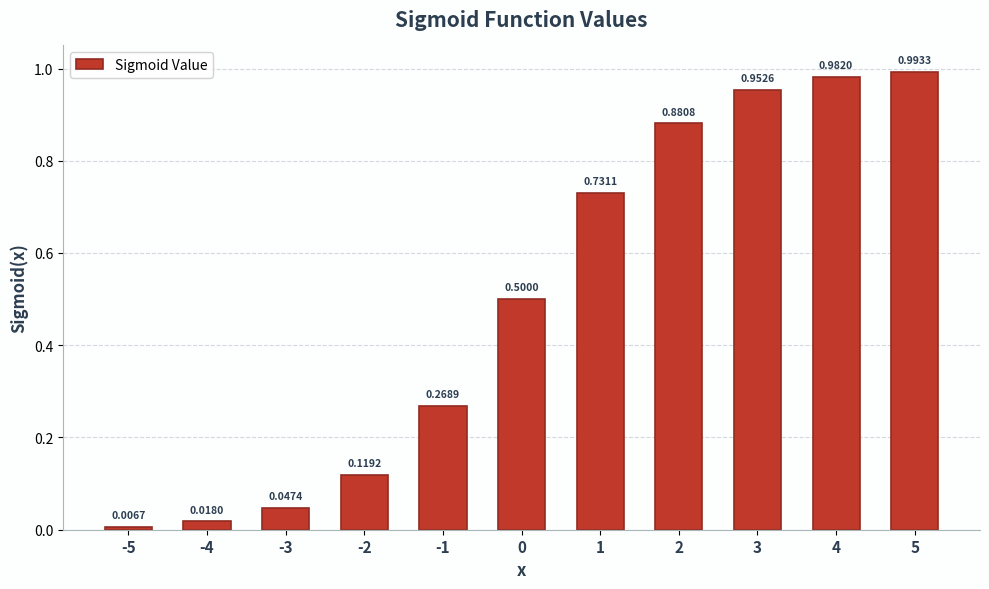

What is the average value?

0.5